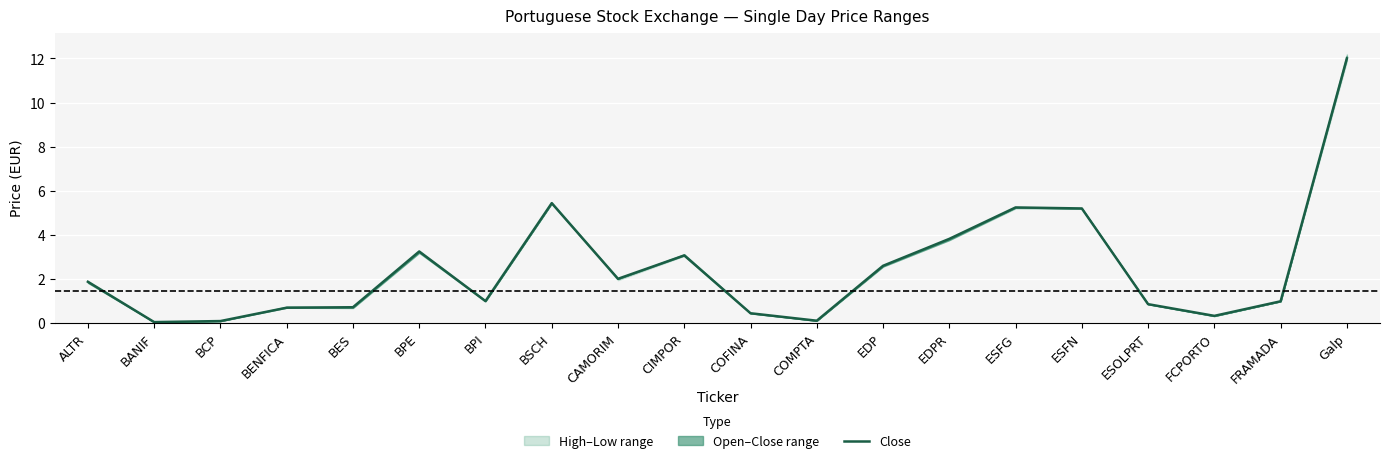

True or false: the data has more than 1 interior local peaks.

True